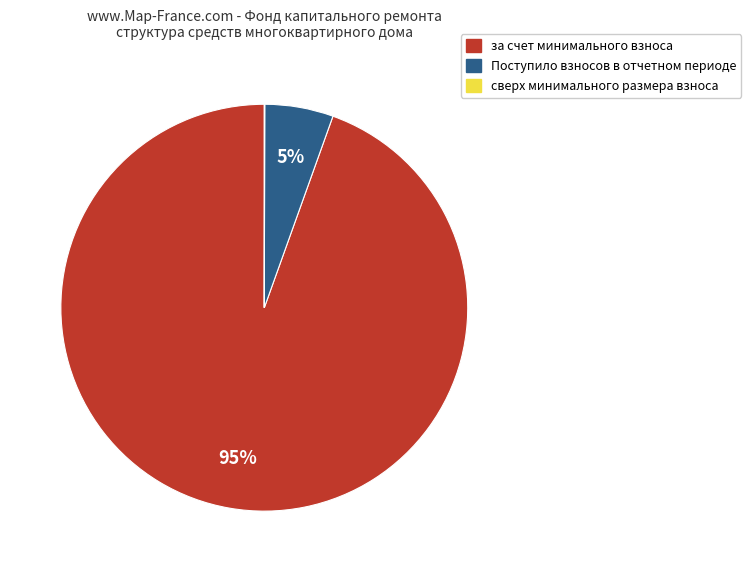

Is there any slice that represents more than half of the pie?

Yes